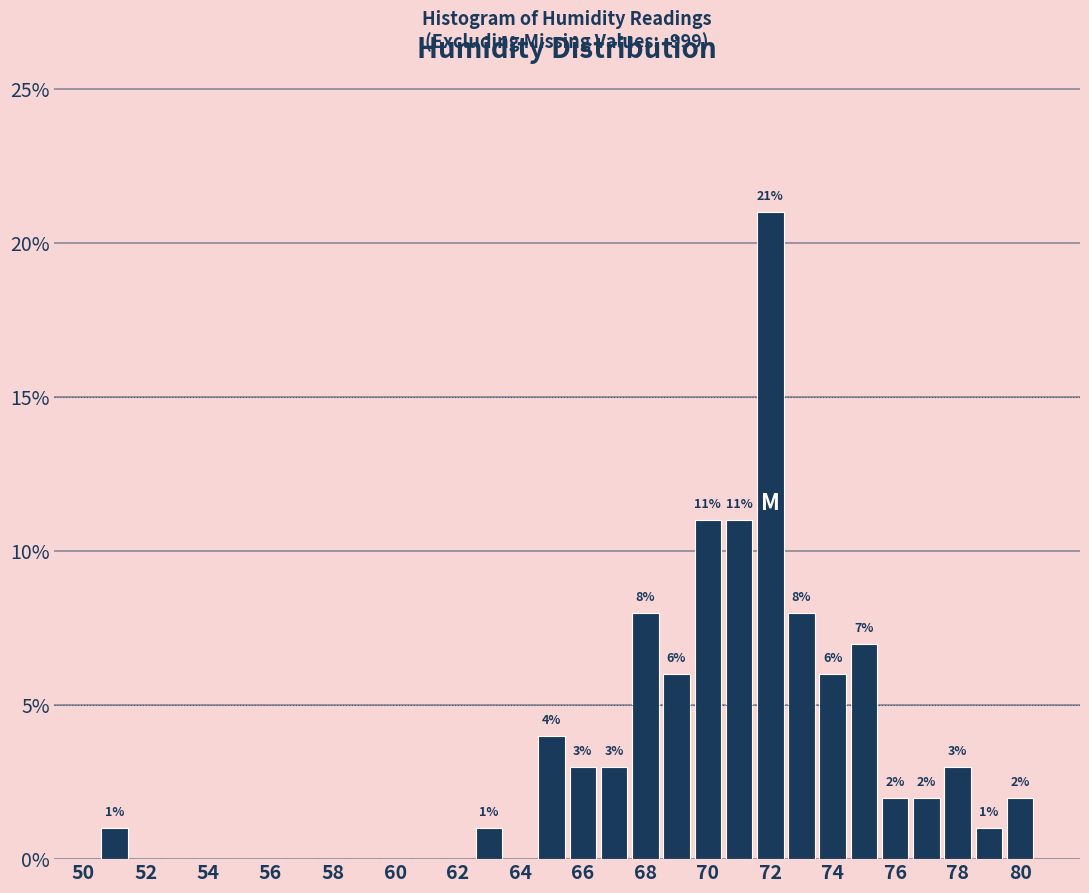

Over which range of the x-axis is the bar tallest?

71.5 to 72.5